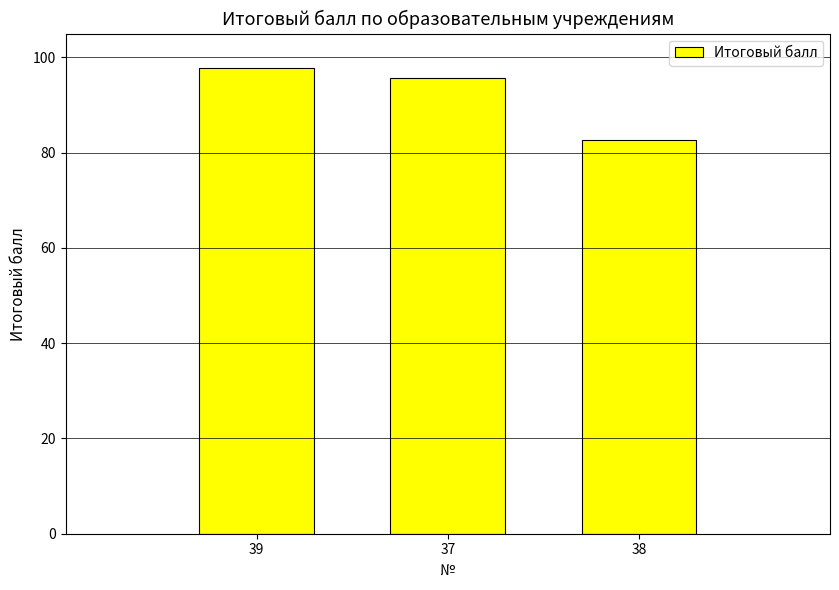

What position from the left is 37?

2